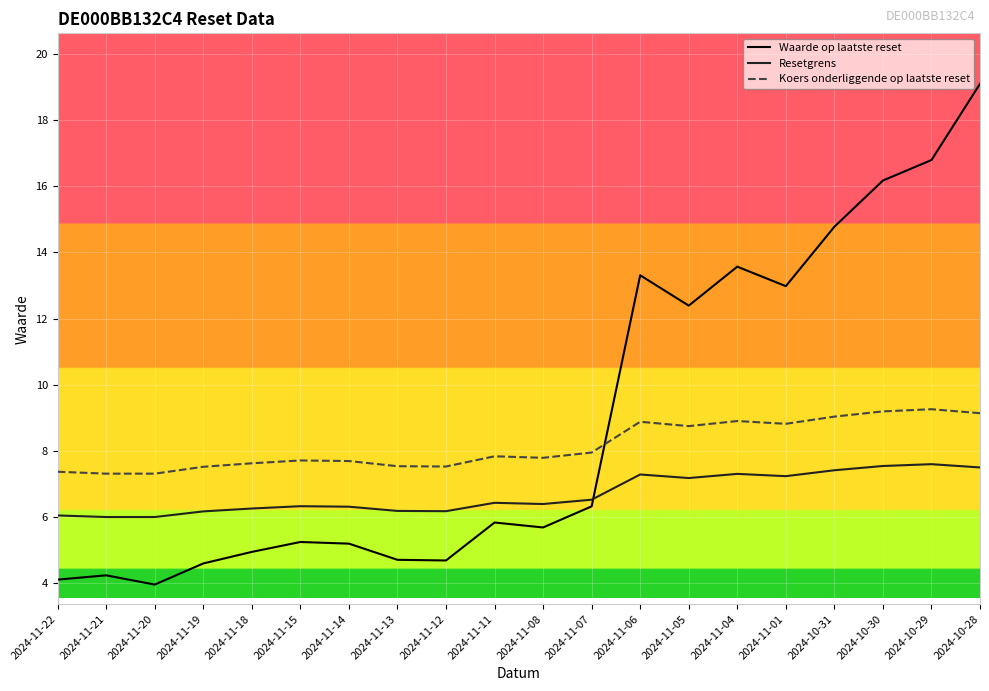

What is the difference between the Waarde op laatste reset values at 2024-11-19 and 2024-11-05?

7.8